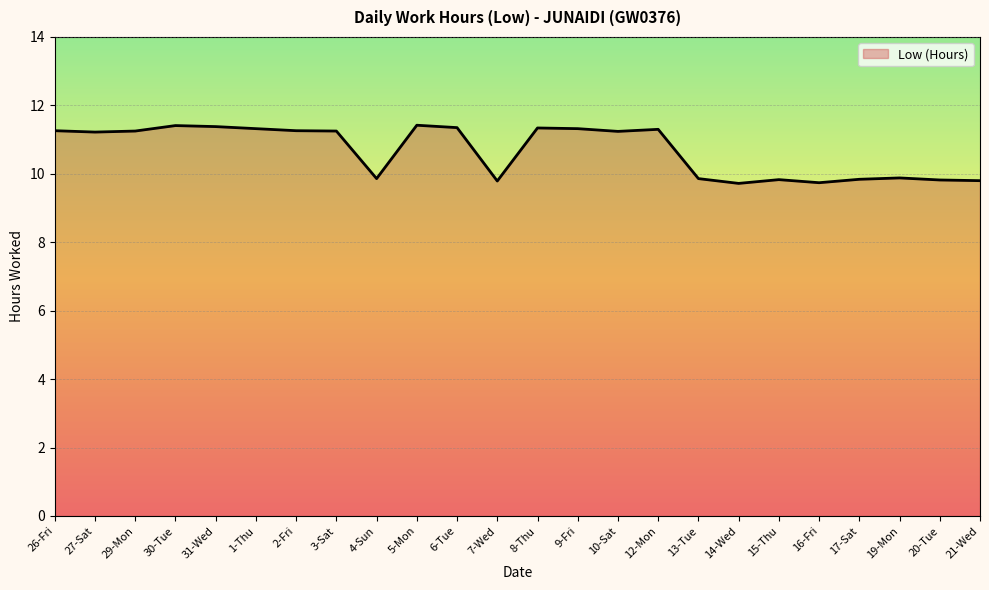

What position from the right is 17-Sat?

4